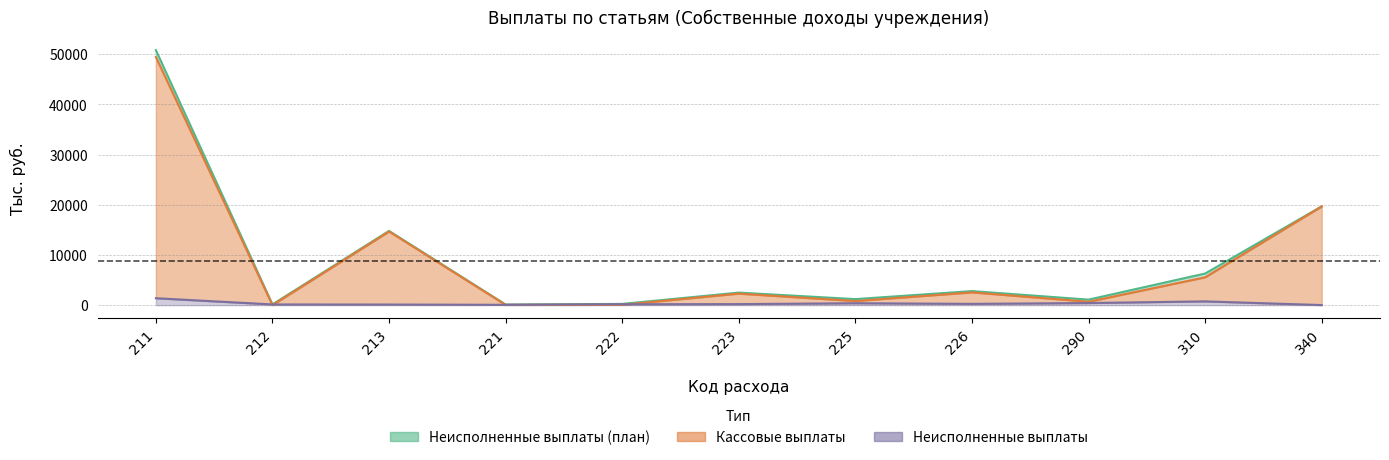

Reading left to right, what are all the values shown in this chart?

Неисполненные выплаты (план): 211=50800.0	212=150.0	213=14790.0	221=120.0	222=250.0	223=2500.0	225=1200.0	226=2800.0	290=1100.0	310=6300.0	340=19678.5
Кассовые выплаты: 211=49420.7	212=10.4	213=14667.4	221=51.6	222=71.2	223=2294.0	225=816.2	226=2544.3	290=677.1	310=5549.6	340=19661.2
Неисполненные выплаты: 211=1379.3	212=139.6	213=122.6	221=68.4	222=178.8	223=206.0	225=383.8	226=255.7	290=422.9	310=750.4	340=17.4